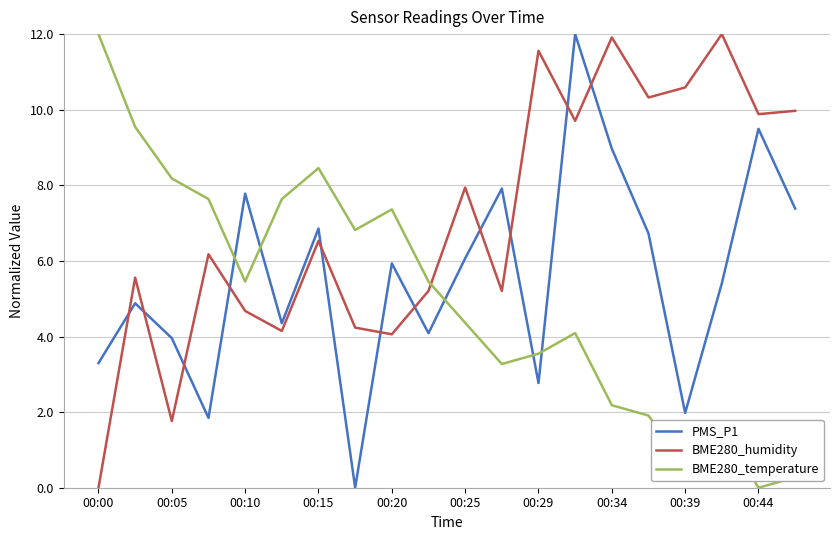

Which series has the largest total across all categories?

BME280_humidity